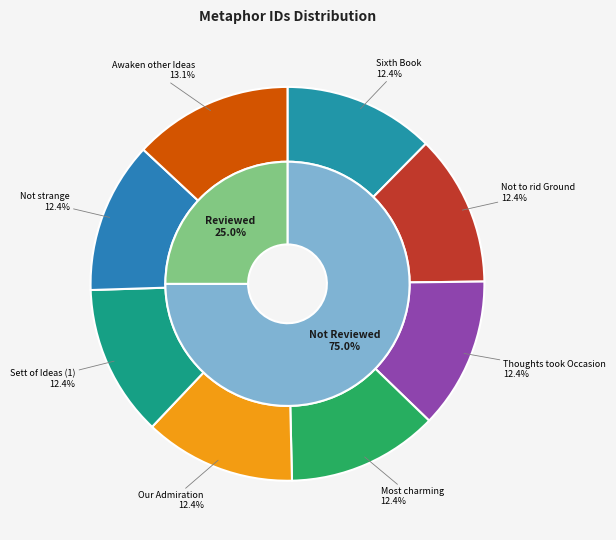

What is the ratio of the value at From hence my Thoughts took Occasion to the value at This must certainly be a most charming?

1.0